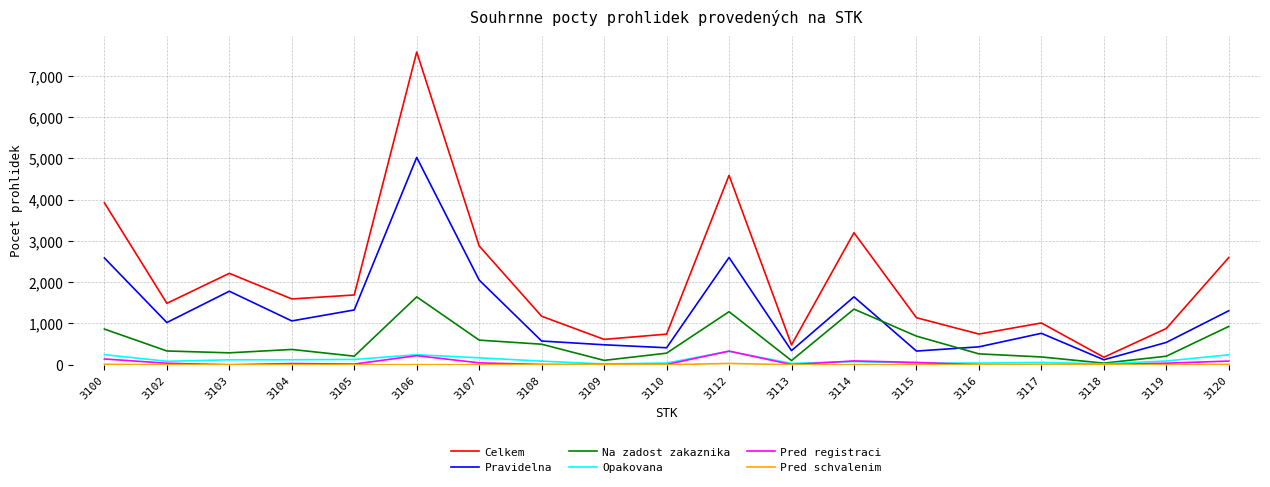

At which label does Pravidelna reach its minimum?

3118